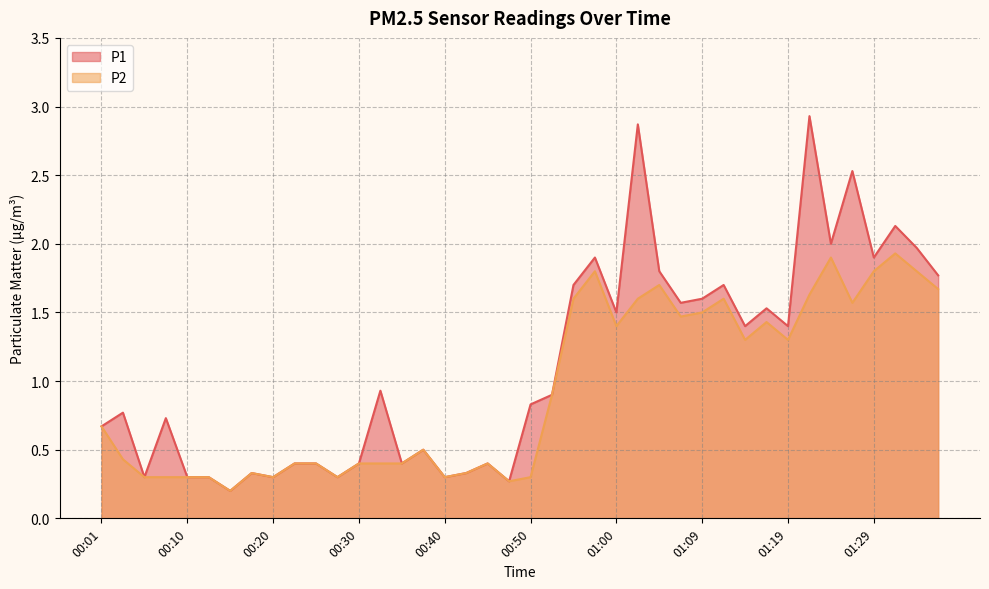

Between 00:13 and 01:14, which is larger?

01:14